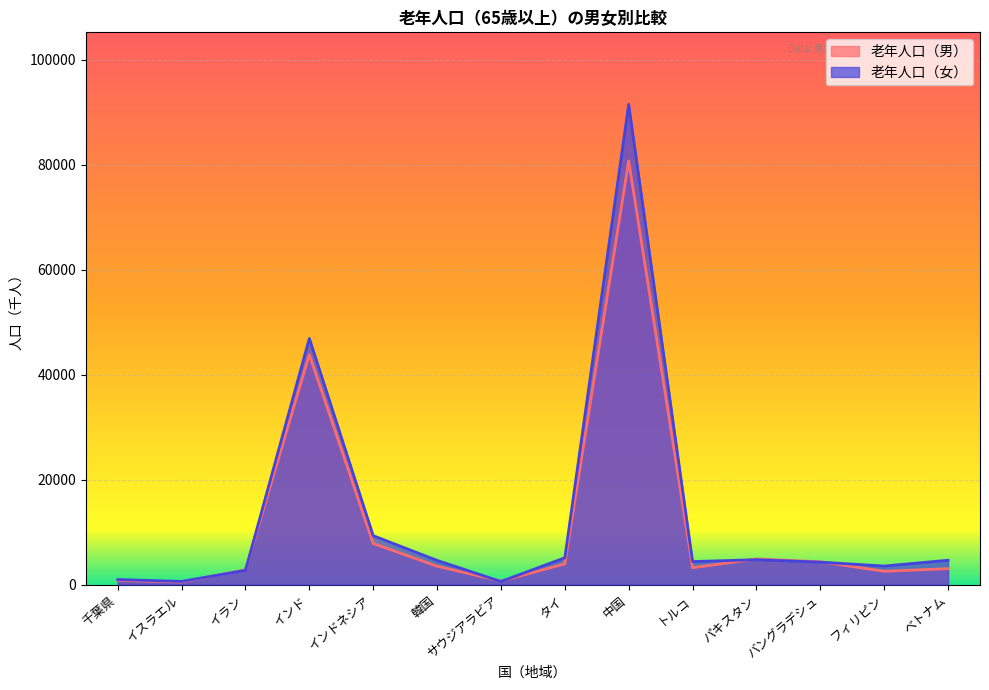

Is it true that 老年人口（女） equals 29225 at インド?

False